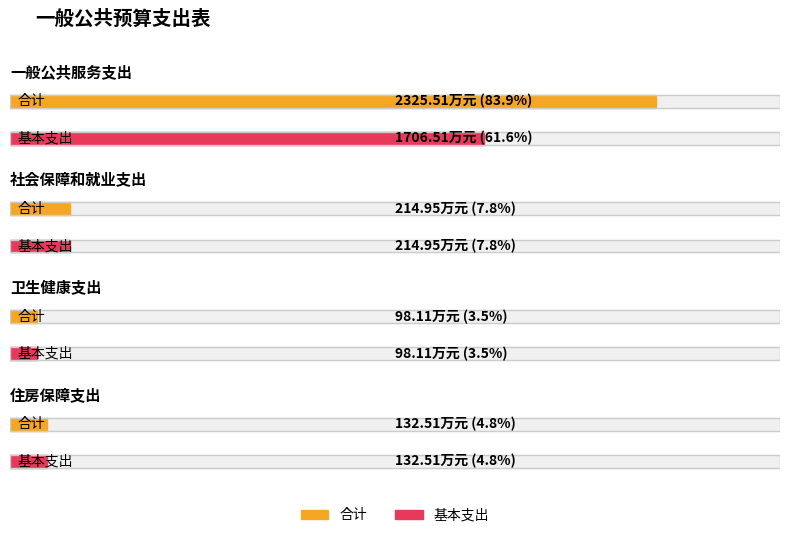

List the series in order of their overall mean, lowest first.

基本支出, 合计